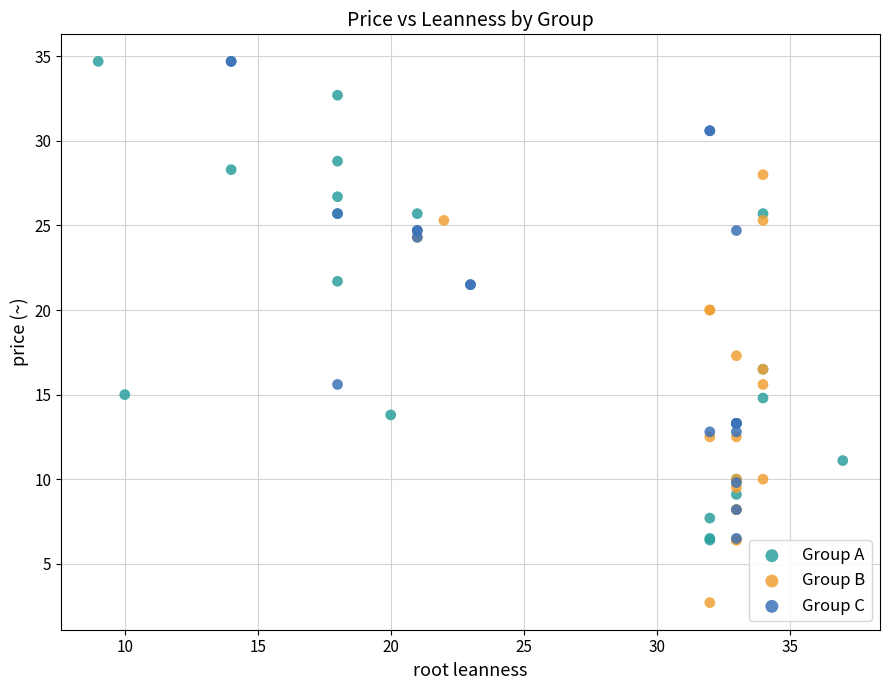

What are all the series names shown in the legend?

Group A, Group B, Group C